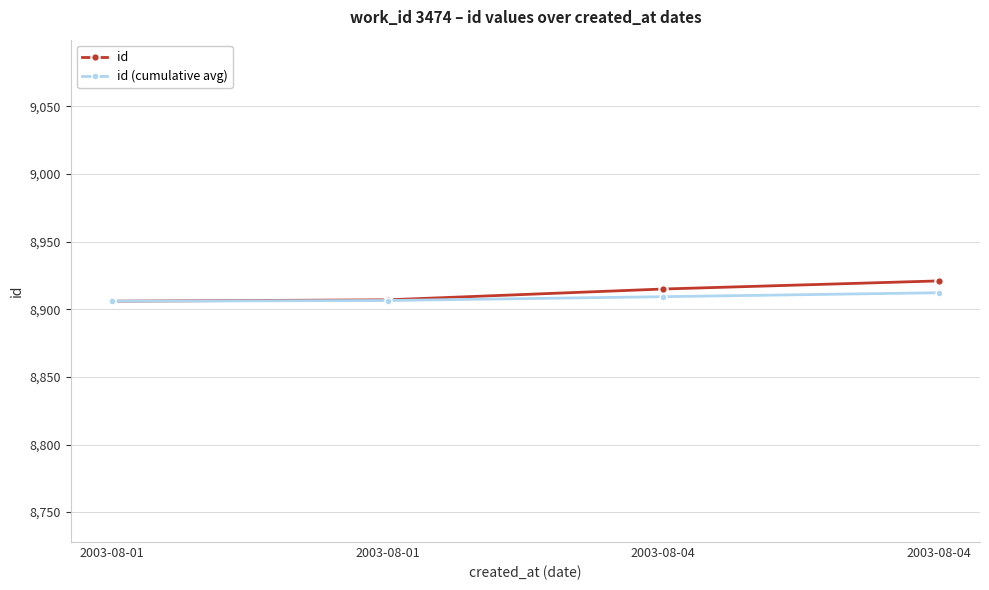

What is the total value across all series at 2003-08-01?

17812.0